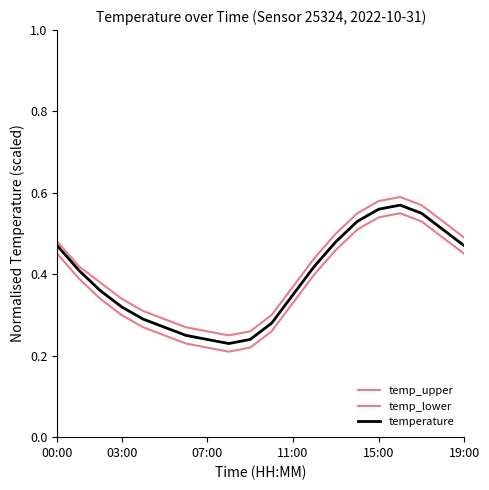

Rank the series by their average value, from highest to lowest.

temp_upper, temperature, temp_lower